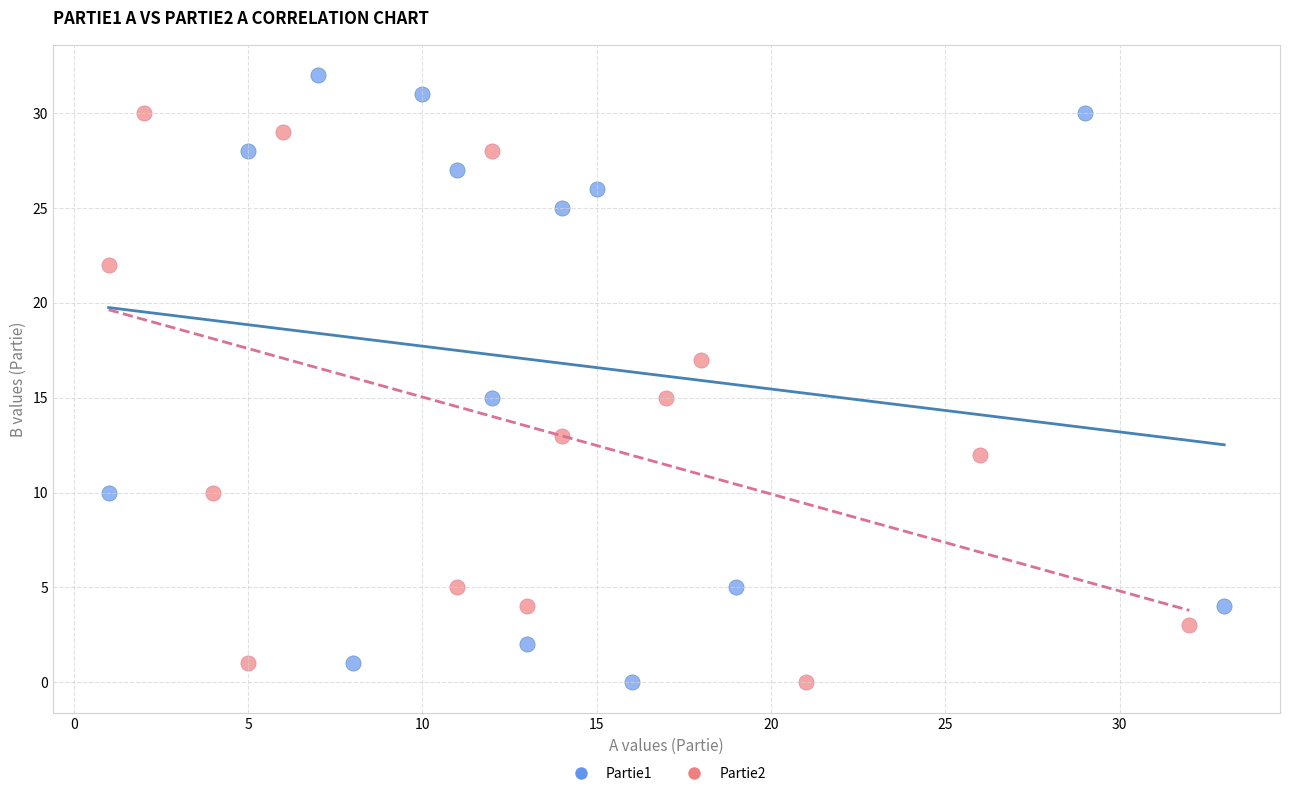

Which series reaches the maximum Y coordinate?

Partie1